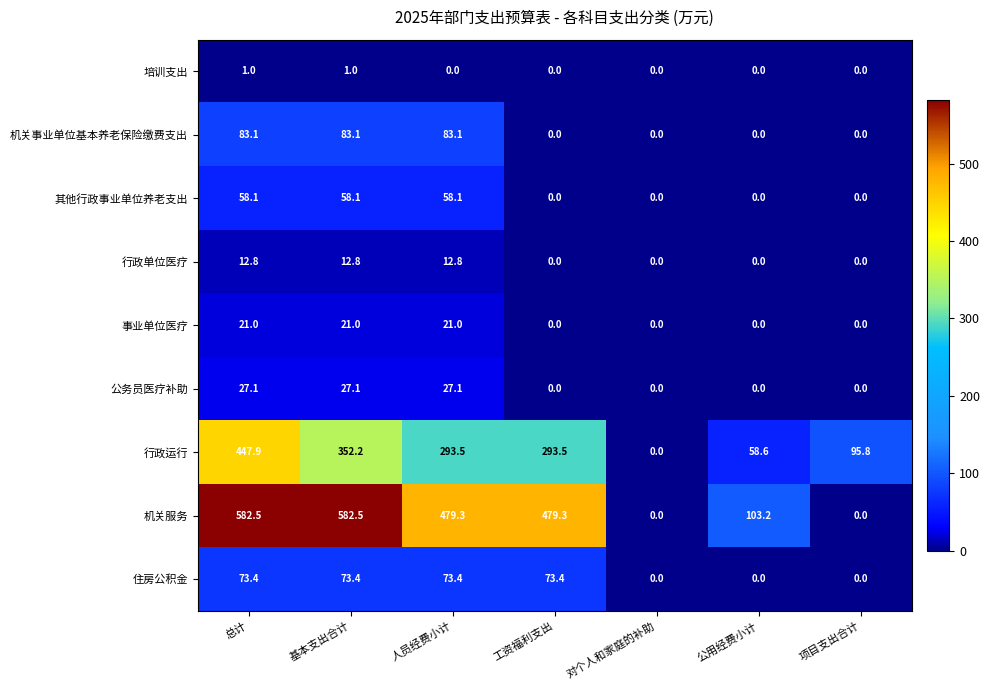

At which category is the sum across all series the highest?

总计